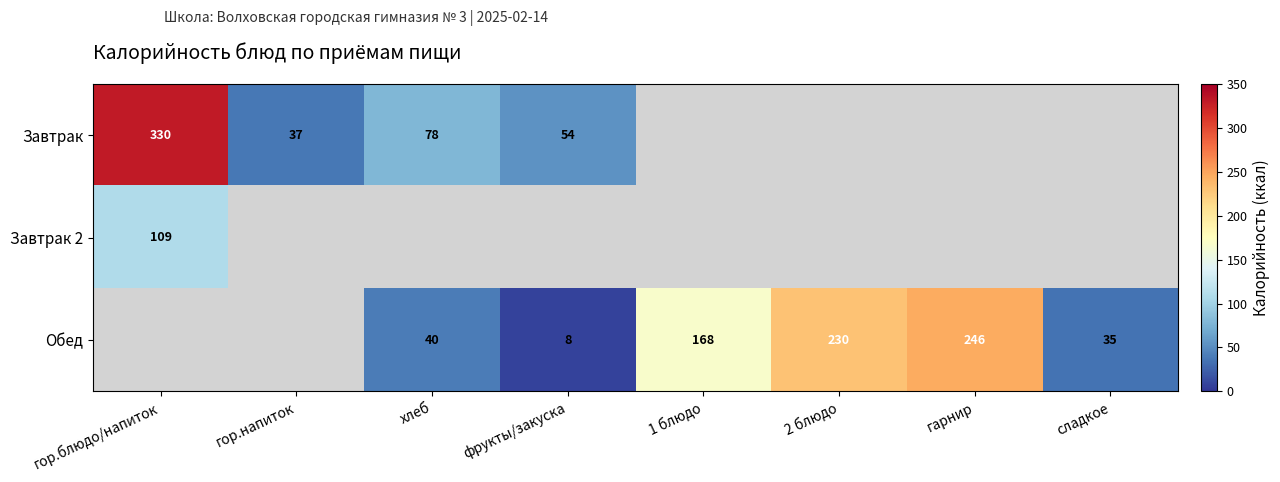

What is the smallest value displayed?

8.0